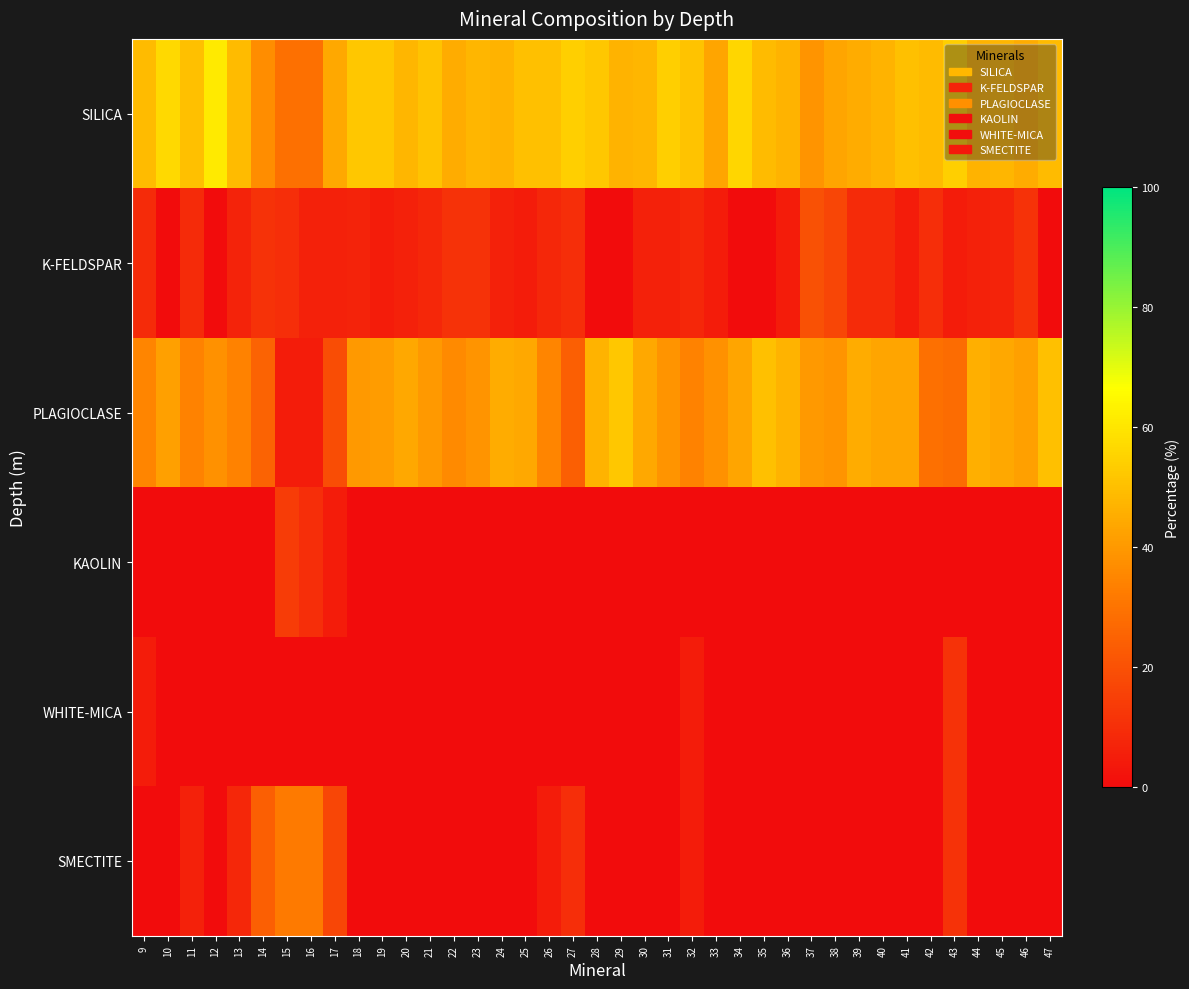

Between 24 and 44, which series saw the biggest shift?

PLAGIOCLASE